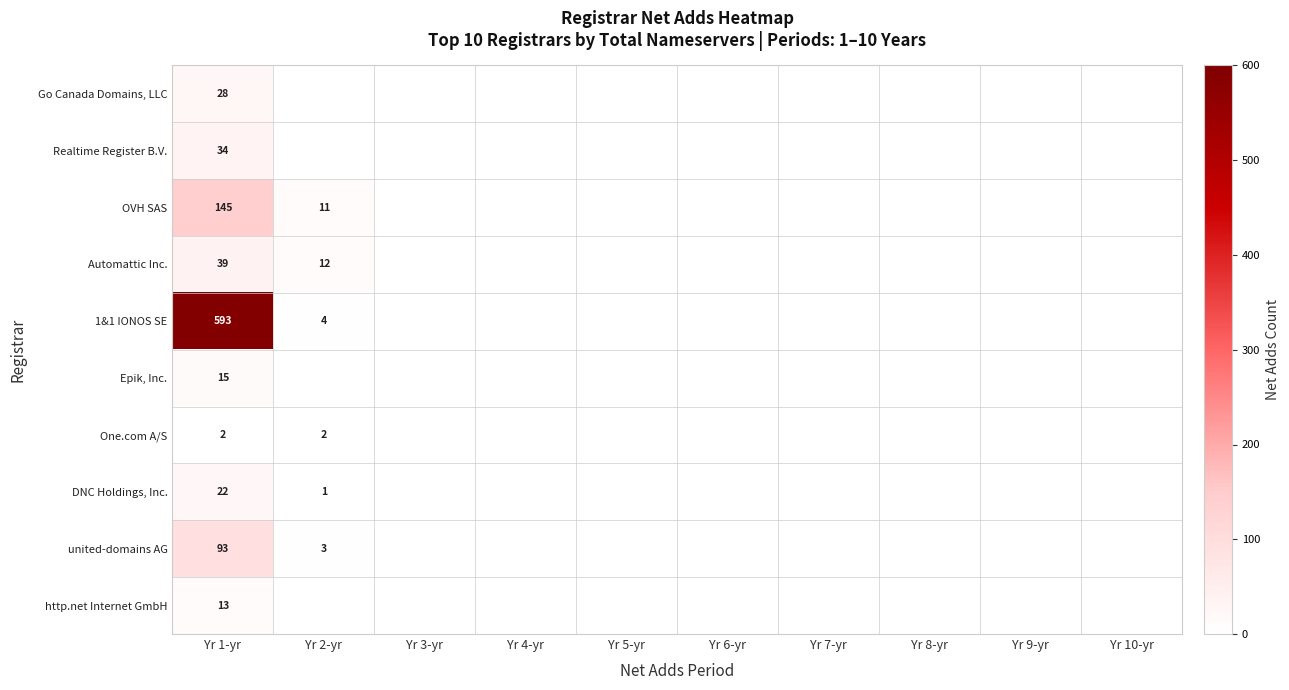

Between Yr 3-yr and Yr 8-yr, which is larger?

Yr 3-yr